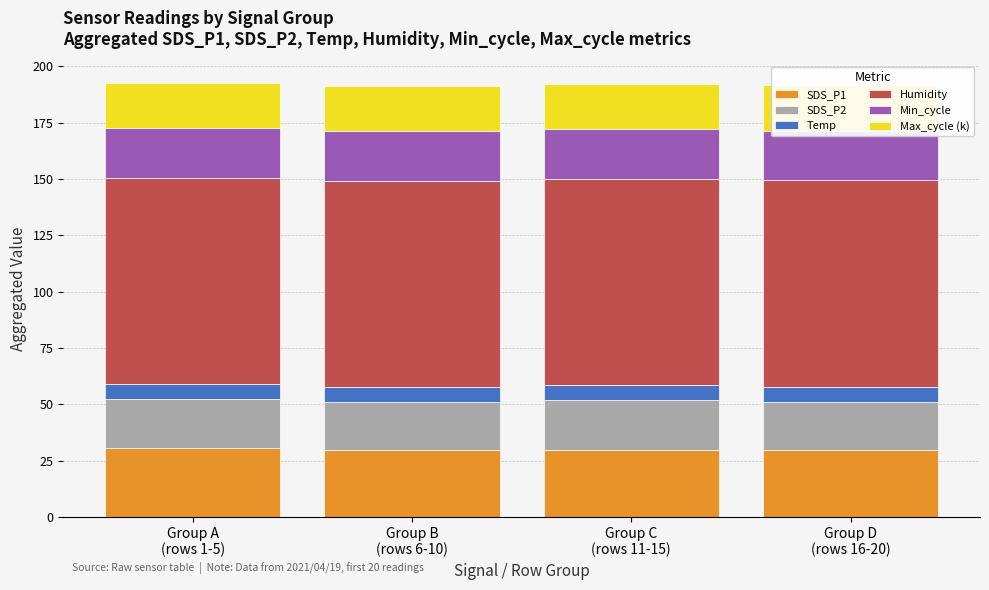

Between Group A
(rows 1-5) and Group C
(rows 11-15), which is larger?

Group A
(rows 1-5)